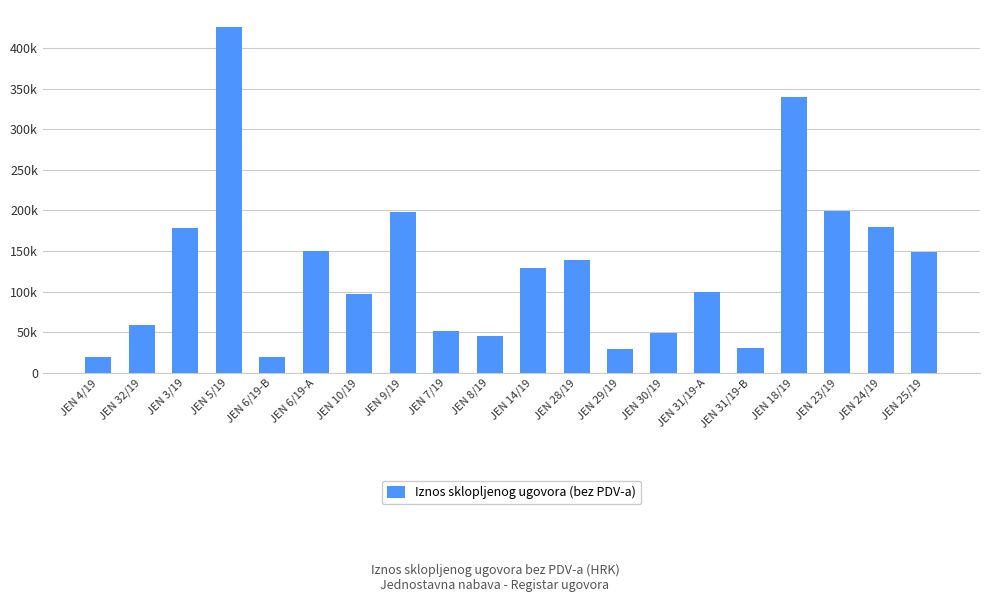

List the labels in order of value, largest first.

JEN 5/19, JEN 18/19, JEN 23/19, JEN 9/19, JEN 24/19, JEN 3/19, JEN 6/19-A, JEN 25/19, JEN 28/19, JEN 14/19, JEN 31/19-A, JEN 10/19, JEN 32/19, JEN 7/19, JEN 30/19, JEN 8/19, JEN 31/19-B, JEN 29/19, JEN 4/19, JEN 6/19-B